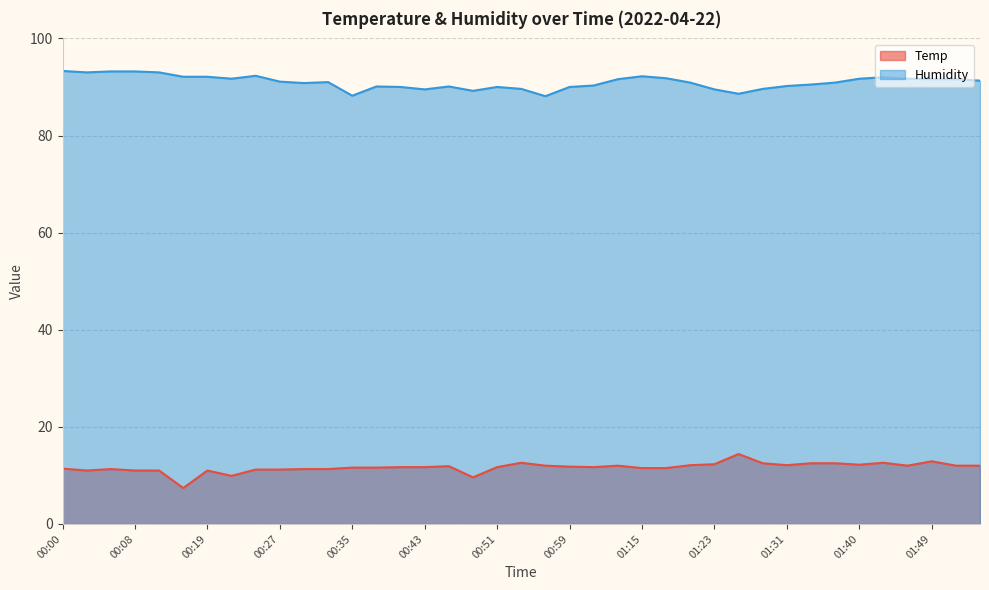

What is the label of the 2nd point from the right?

01:51